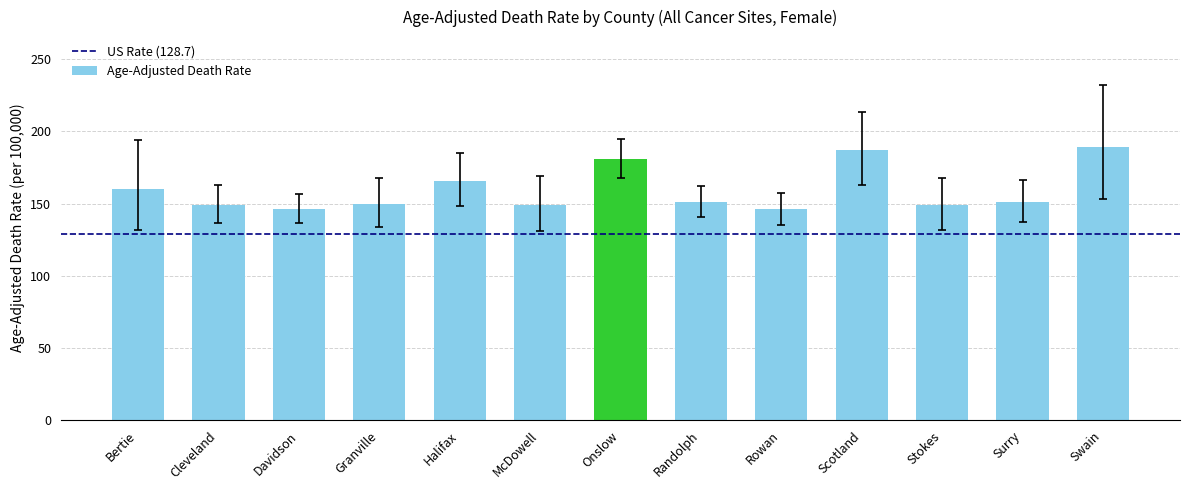

What is the change in value from Halifax to McDowell?

-17.0